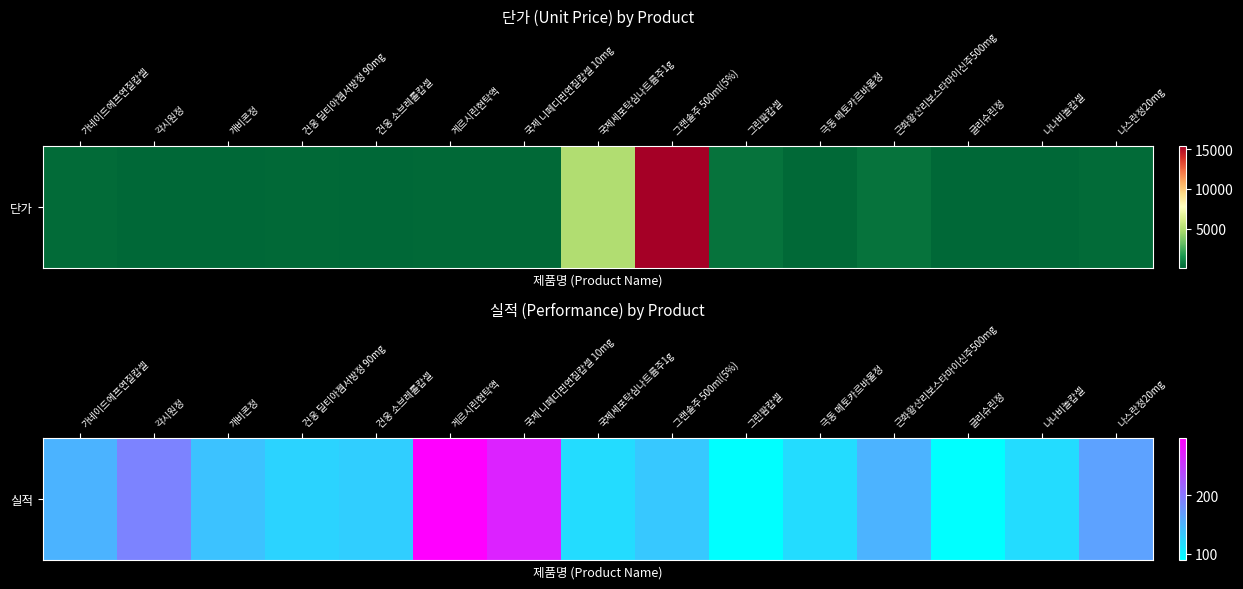

What is the approximate value at 그린팜캅셀, to the nearest 50?

100